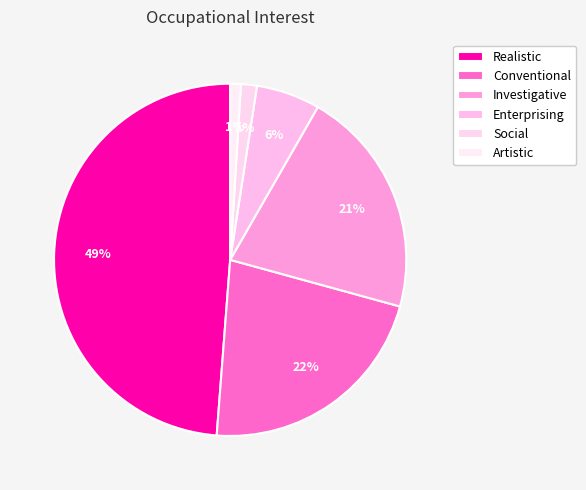

To the nearest percent, what is the combined percentage of Conventional and Enterprising?

28%